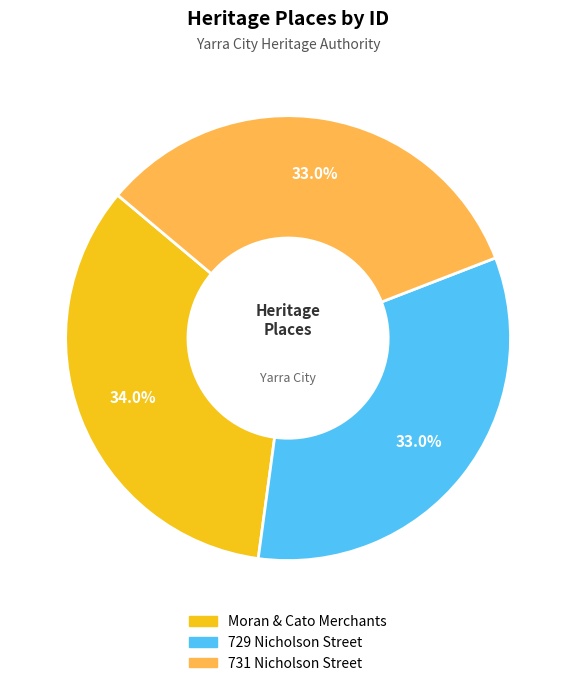

True or false: 729 Nicholson Street accounts for 33% of the total.

True